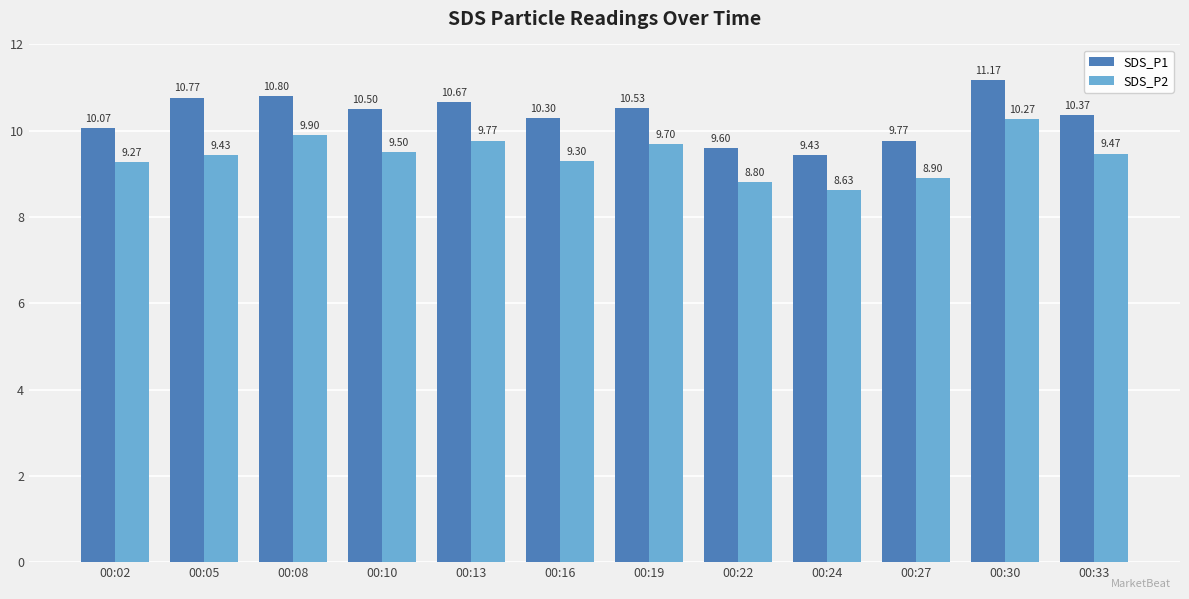

List the labels in order of SDS_P1 value, largest first.

00:30, 00:08, 00:05, 00:13, 00:19, 00:10, 00:33, 00:16, 00:02, 00:27, 00:22, 00:24